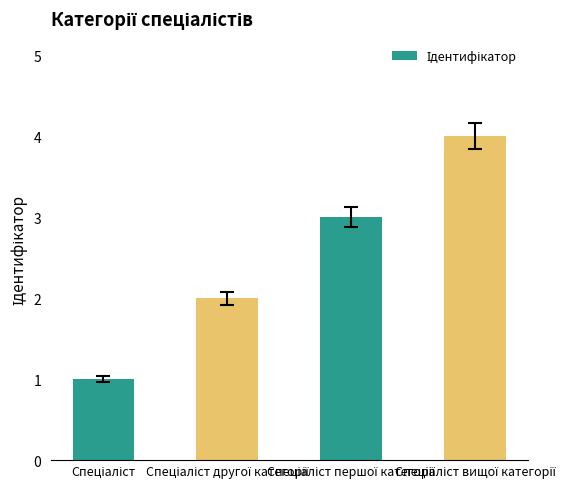

What is the sum of all values?

10